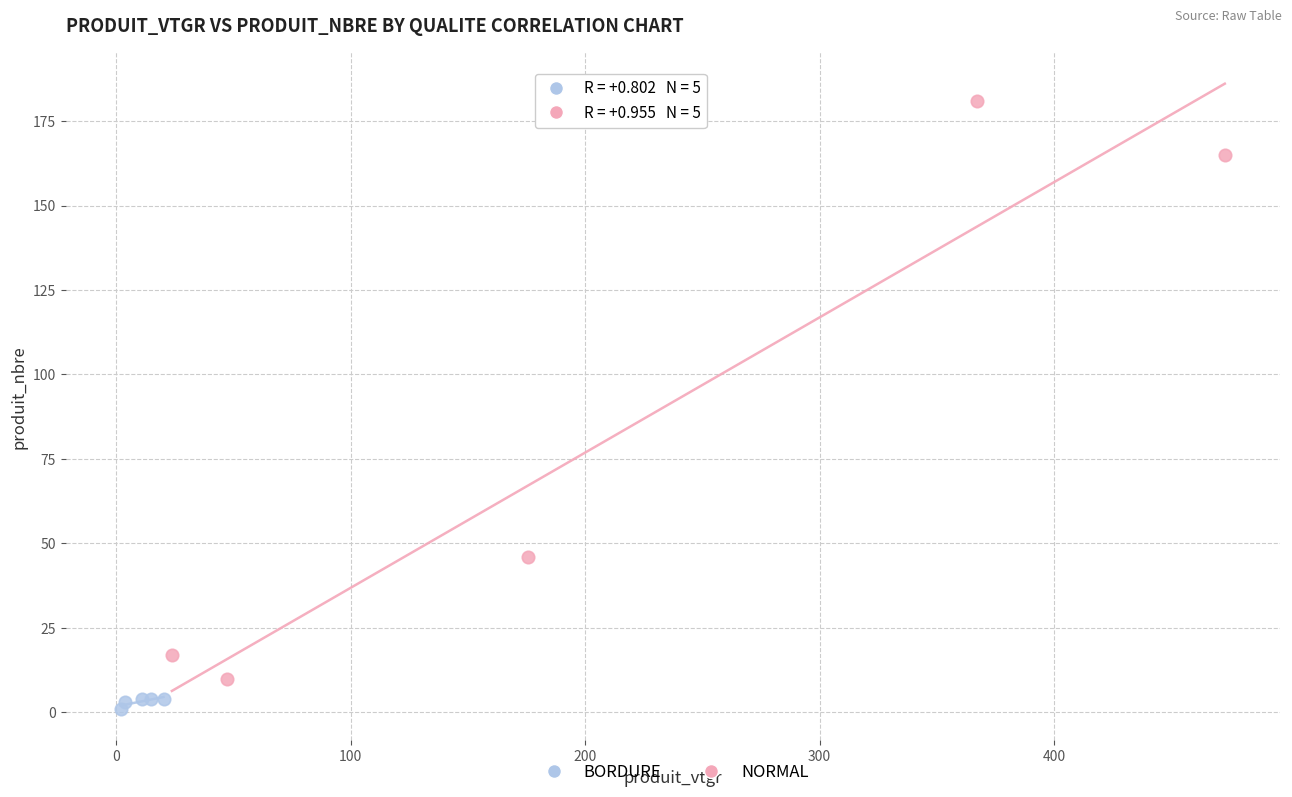

Which series has the largest Y range (max minus min)?

NORMAL